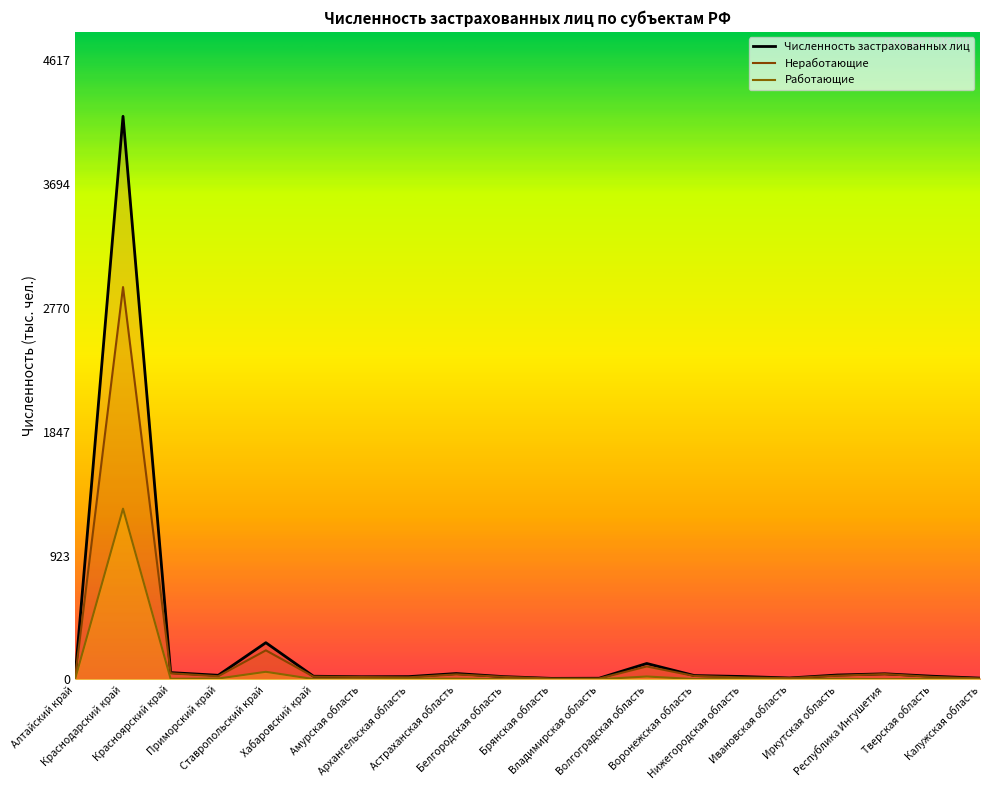

Where is the first local maximum for Неработающие?

Краснодарский край